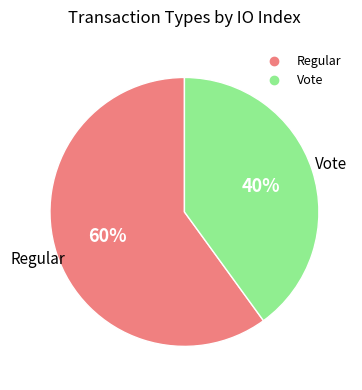

What percentage is the Vote slice, to the nearest percent?

40%